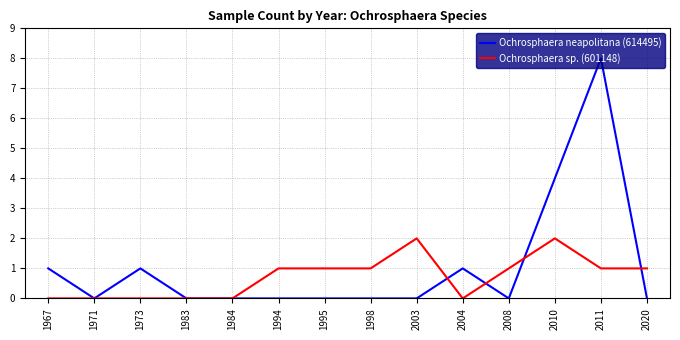

List the series in order of their peak value, highest first.

Ochrosphaera neapolitana (614495), Ochrosphaera sp. (601148)